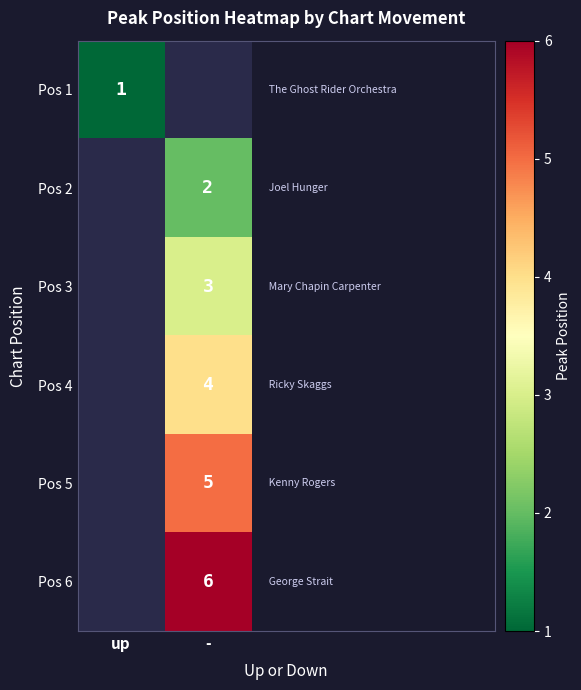

The value of Pos 6 at - is 6. True or false?

True